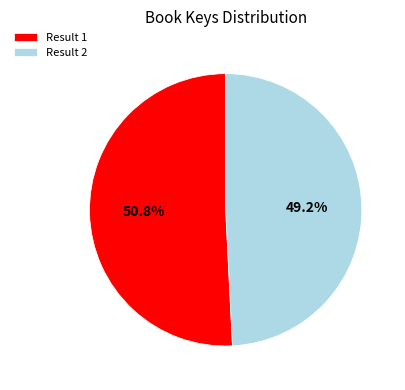

To the nearest percent, what is the difference between the largest and smallest slice percentages?

2%